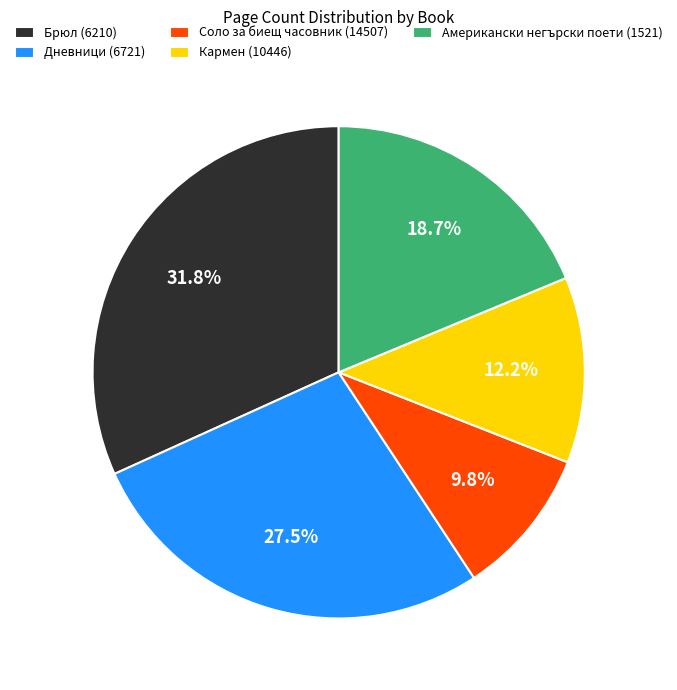

Which slice is the largest?

Брюл (6210)